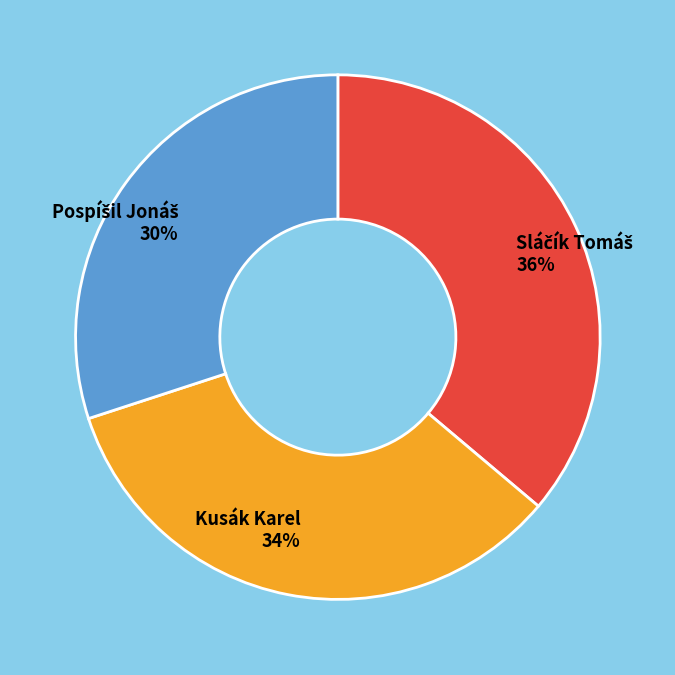

Does any single category account for the majority?

No